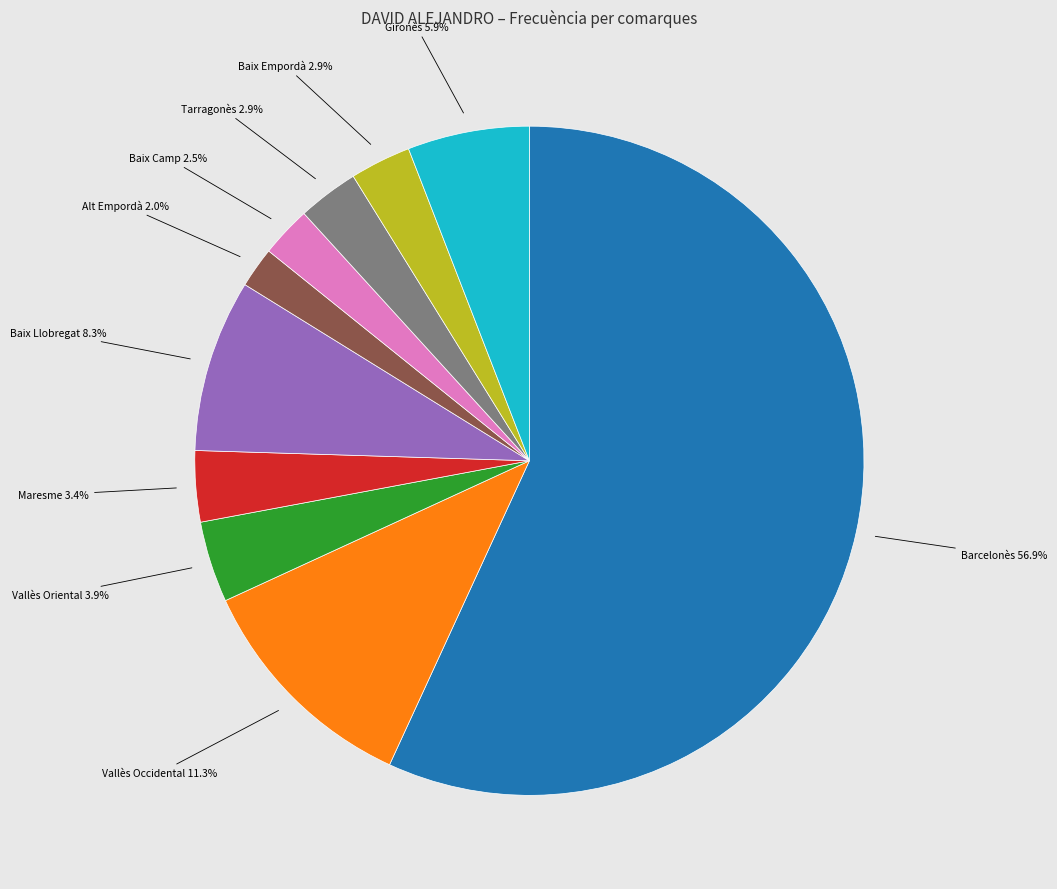

Is Barcelonès the majority of the pie?

Yes